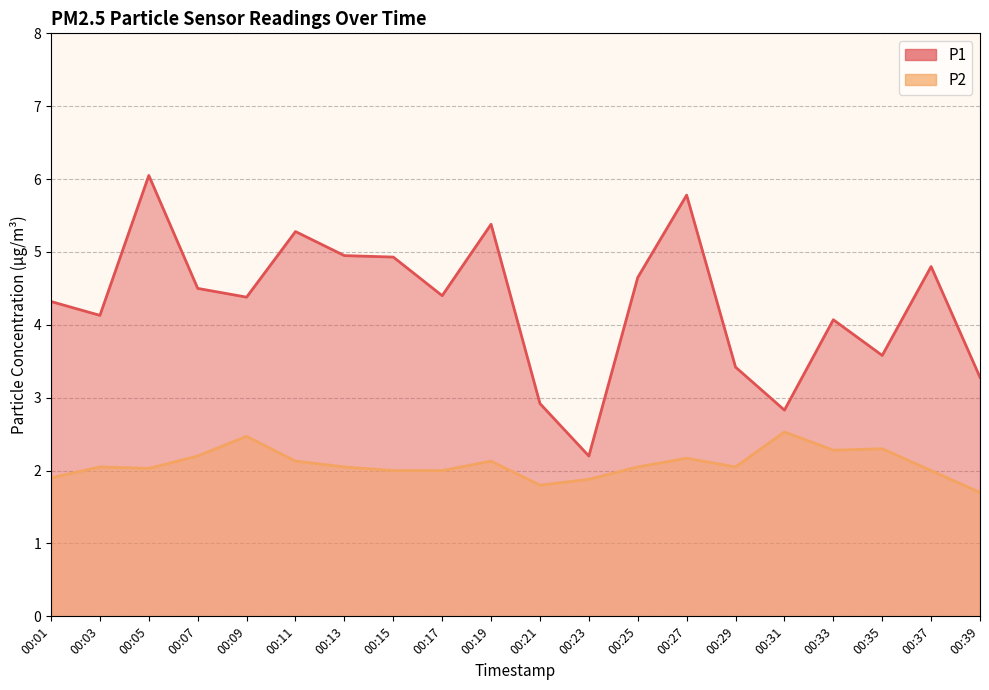

True or false: P2 has a value of 2.0 at 00:25.

True